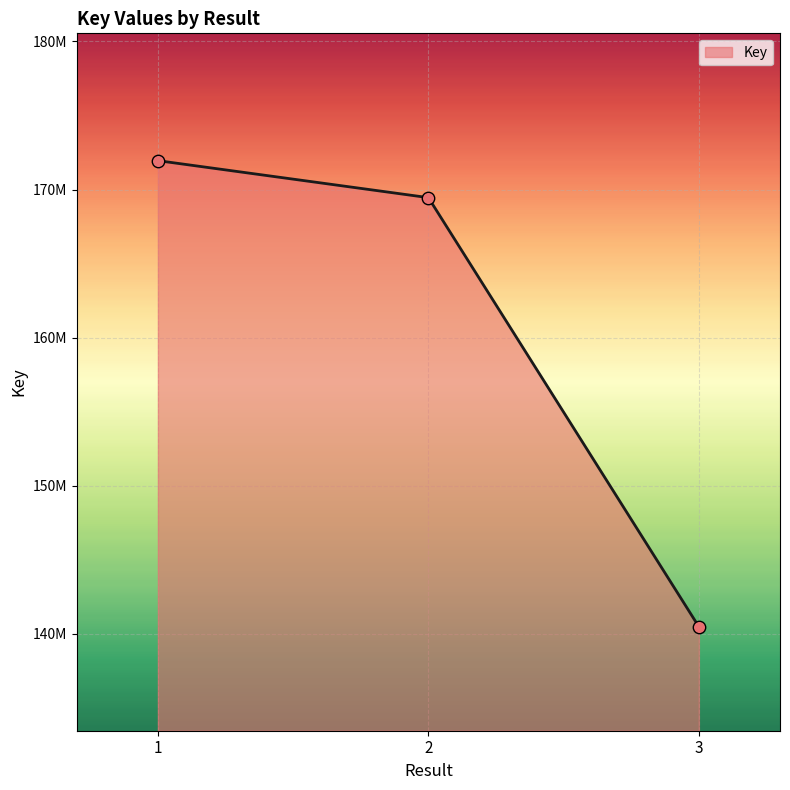

Is this an area chart (filled region under the line)?

Yes